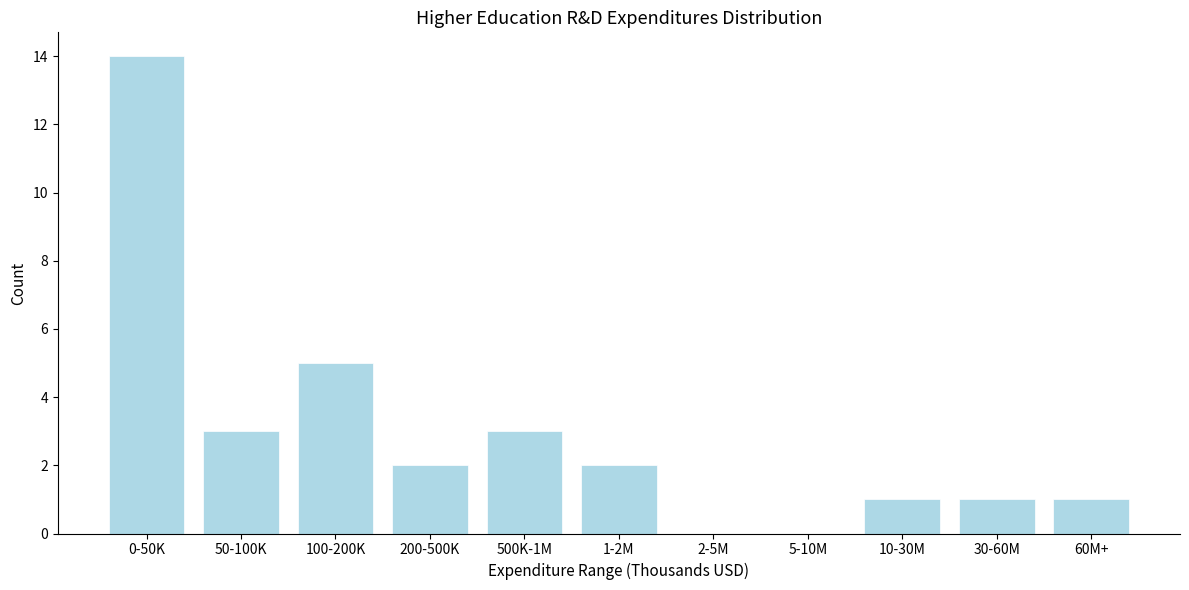

Reading right to left, extract all data points from this chart.

60M+=1	30-60M=1	10-30M=1	5-10M=0	2-5M=0	1-2M=2	500K-1M=3	200-500K=2	100-200K=5	50-100K=3	0-50K=14